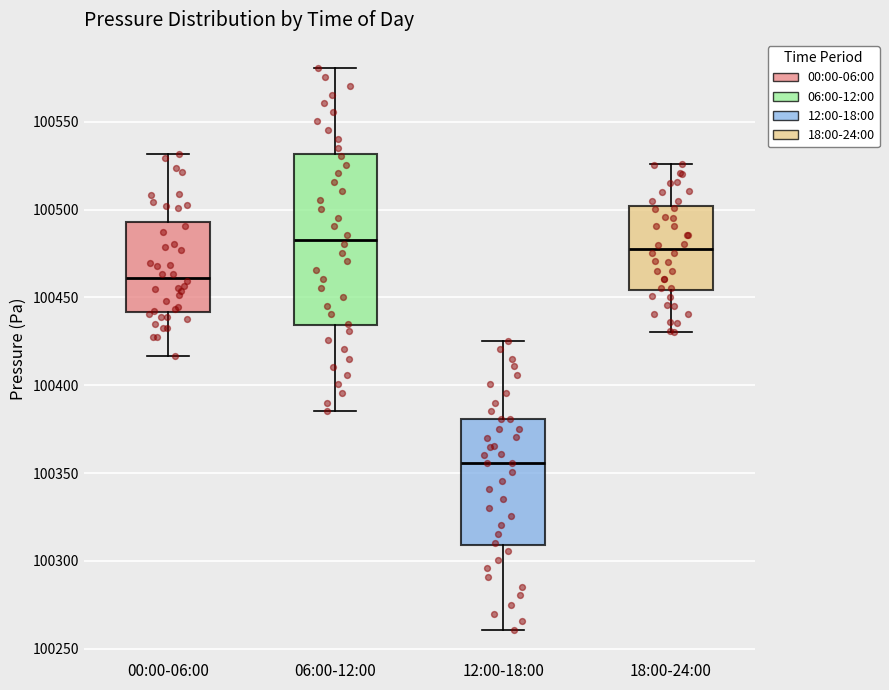

Where does the median line of the box for 12:00-18:00 sit on the y-axis? The values are not printed on the chart, so give them approximately, as read against the axis.

100355